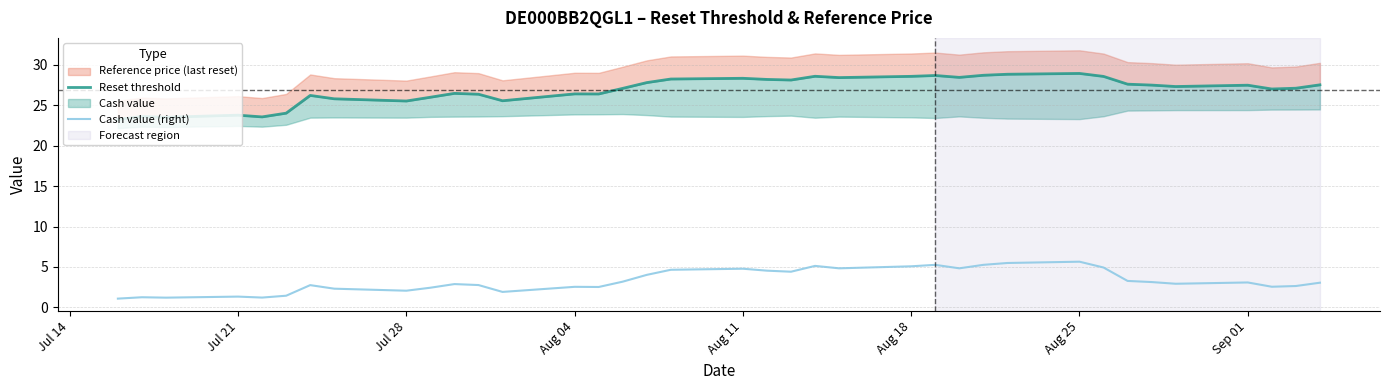

How many values in the Reset threshold series exceed 27?

22